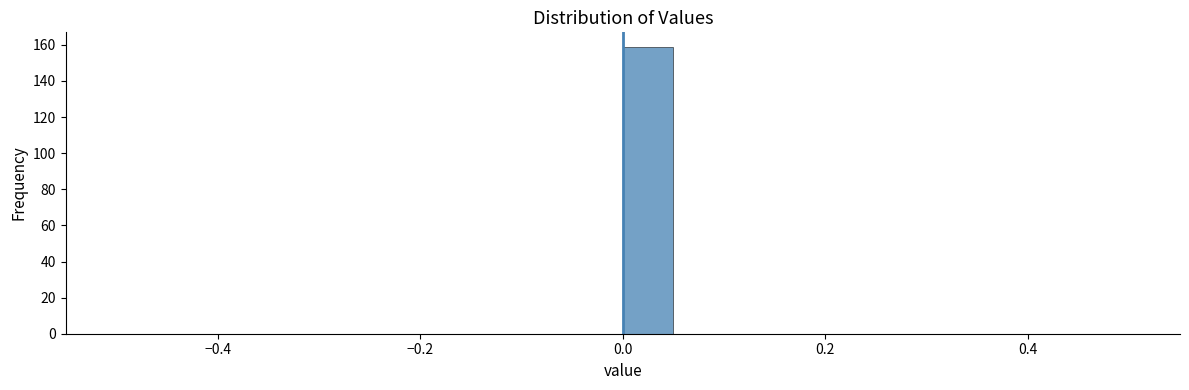

Read against the x-axis, roughly where is the centre of the tallest bar?

0.02